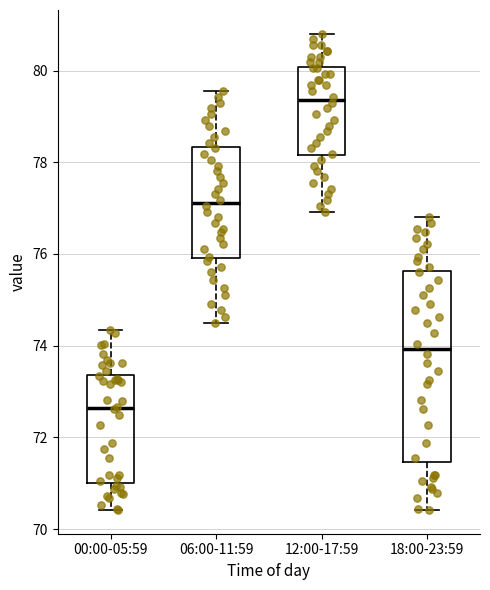

Which box is the tallest, from its lower edge to its upper edge?

18:00-23:59